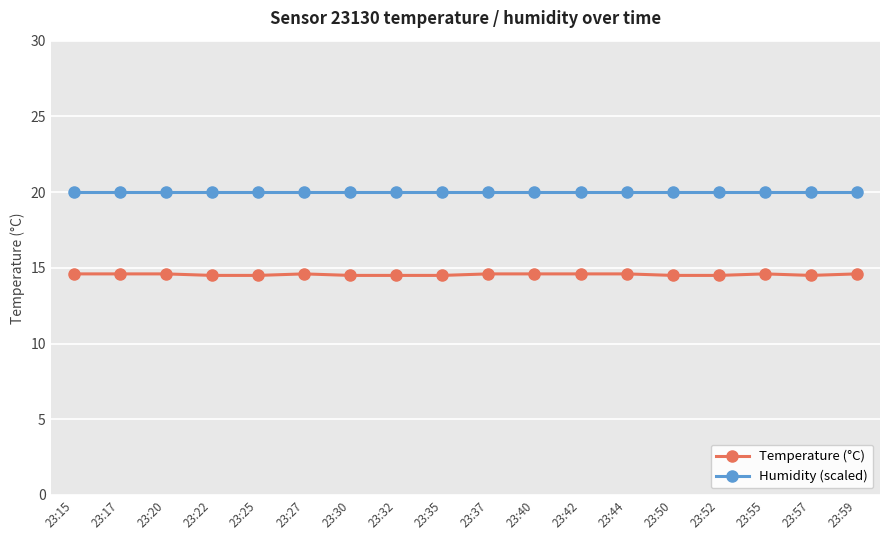

What is the total value across all series at 23:44?

34.6